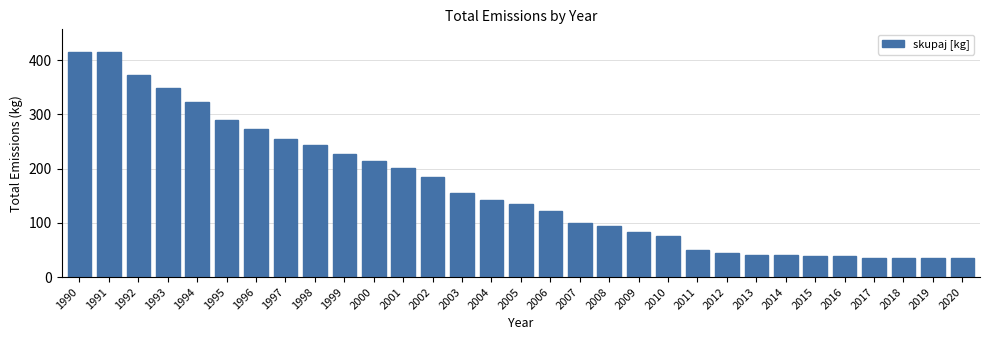

What is the difference between the second highest and second lowest values?

378.7